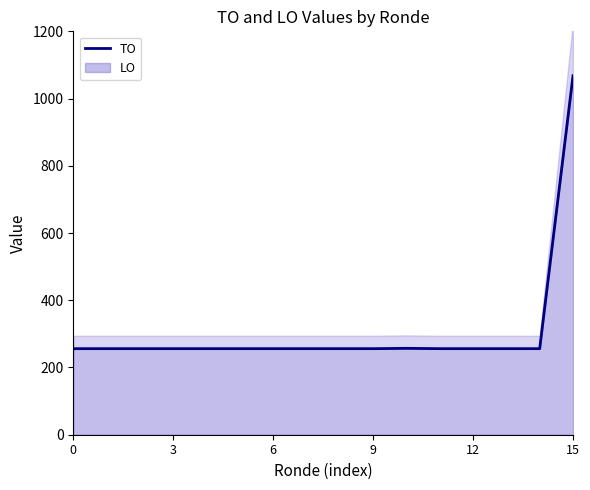

True or false: the data has more than 1 interior local peaks.

False